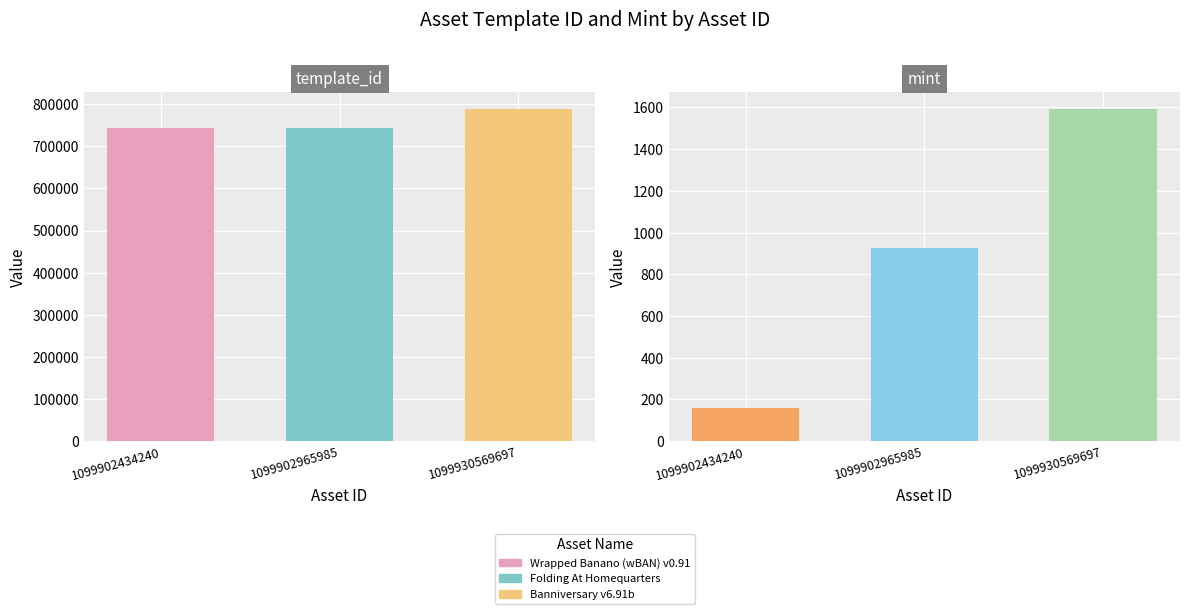

List the series in order of their peak value, highest first.

template_id, mint